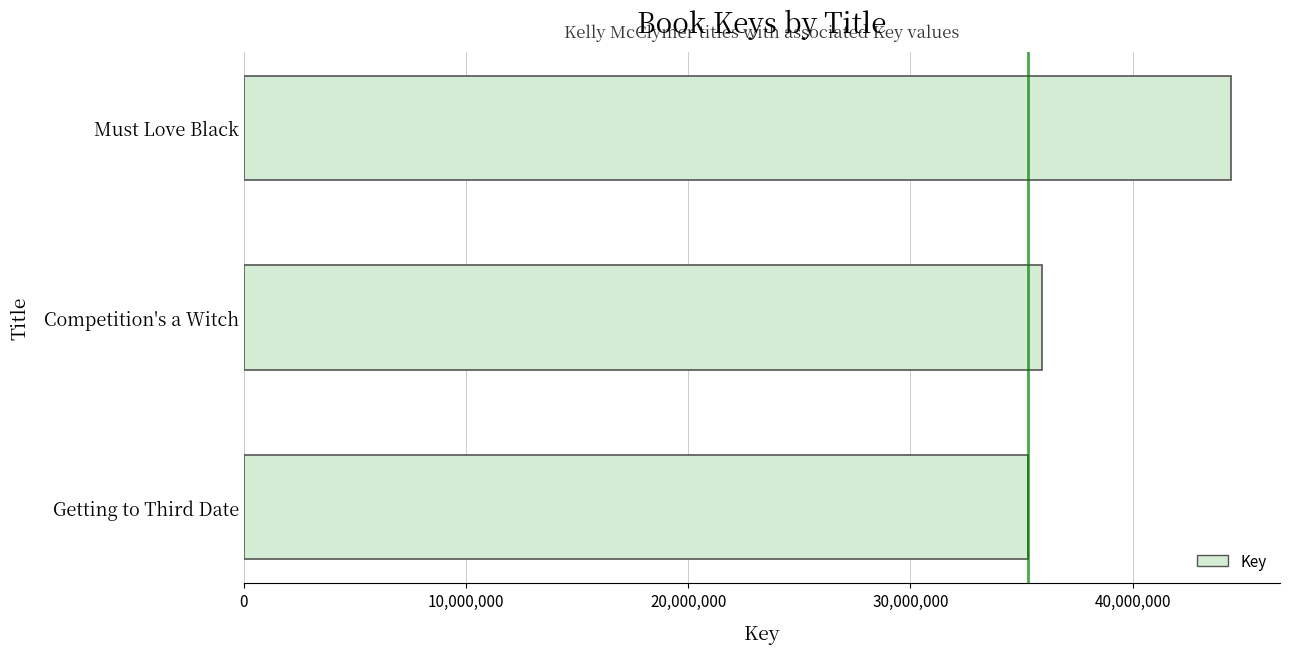

Rank the categories by value from lowest to highest.

Getting to Third Date, Competition's a Witch, Must Love Black